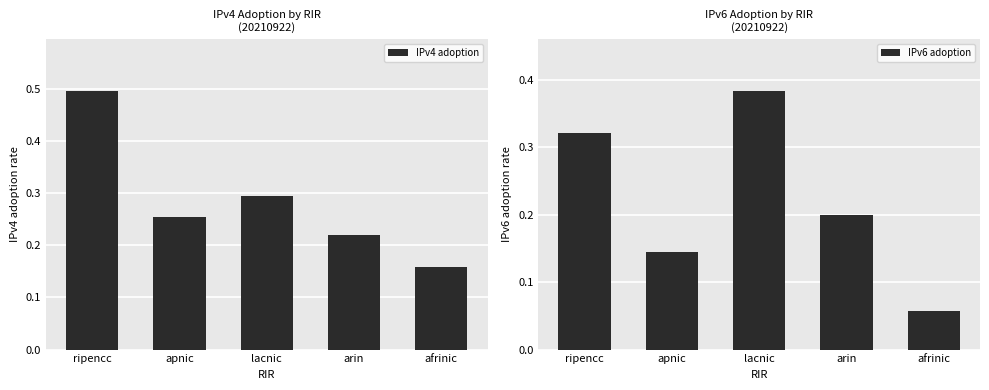

Is it true that IPv4 adoption equals 0.5 at ripencc?

True